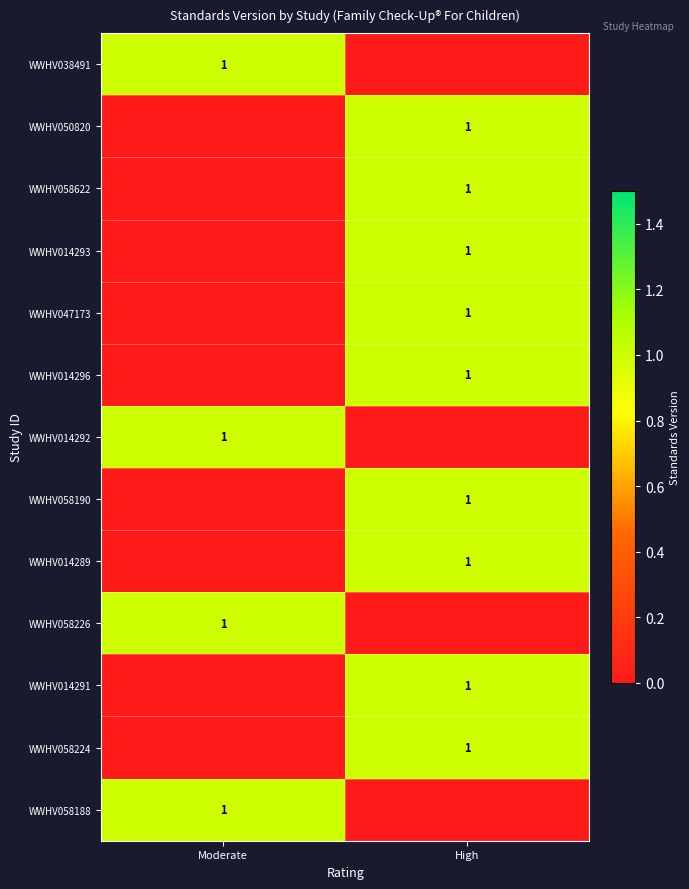

The value of WWHV058622 at High is 1. True or false?

True